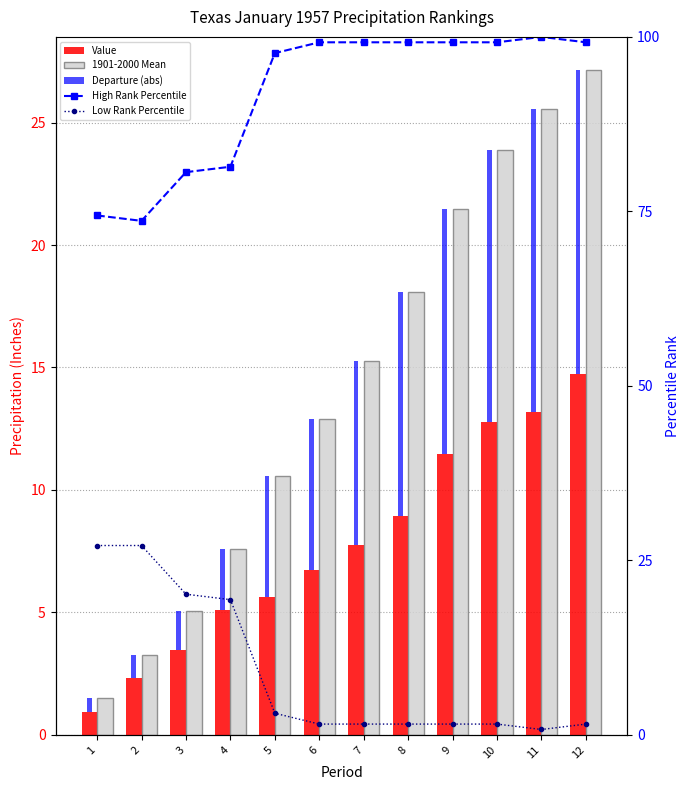

What is the maximum value for Value?

14.7